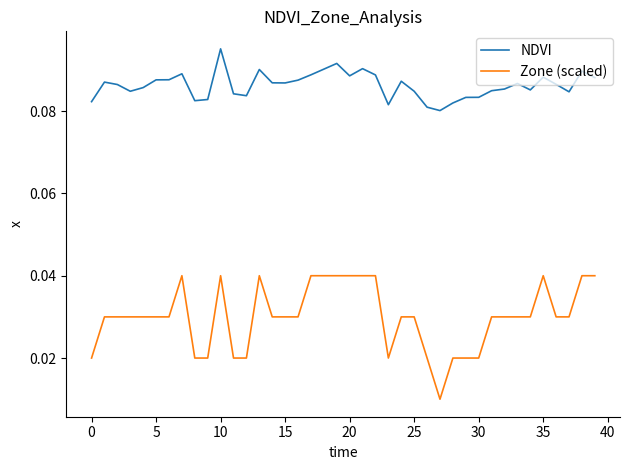

True or false: NDVI and Zone (scaled) cross at least once.

False